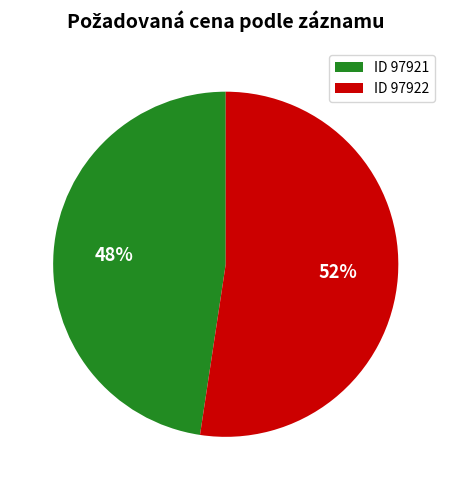

What is the largest slice in the pie chart?

ID 97922